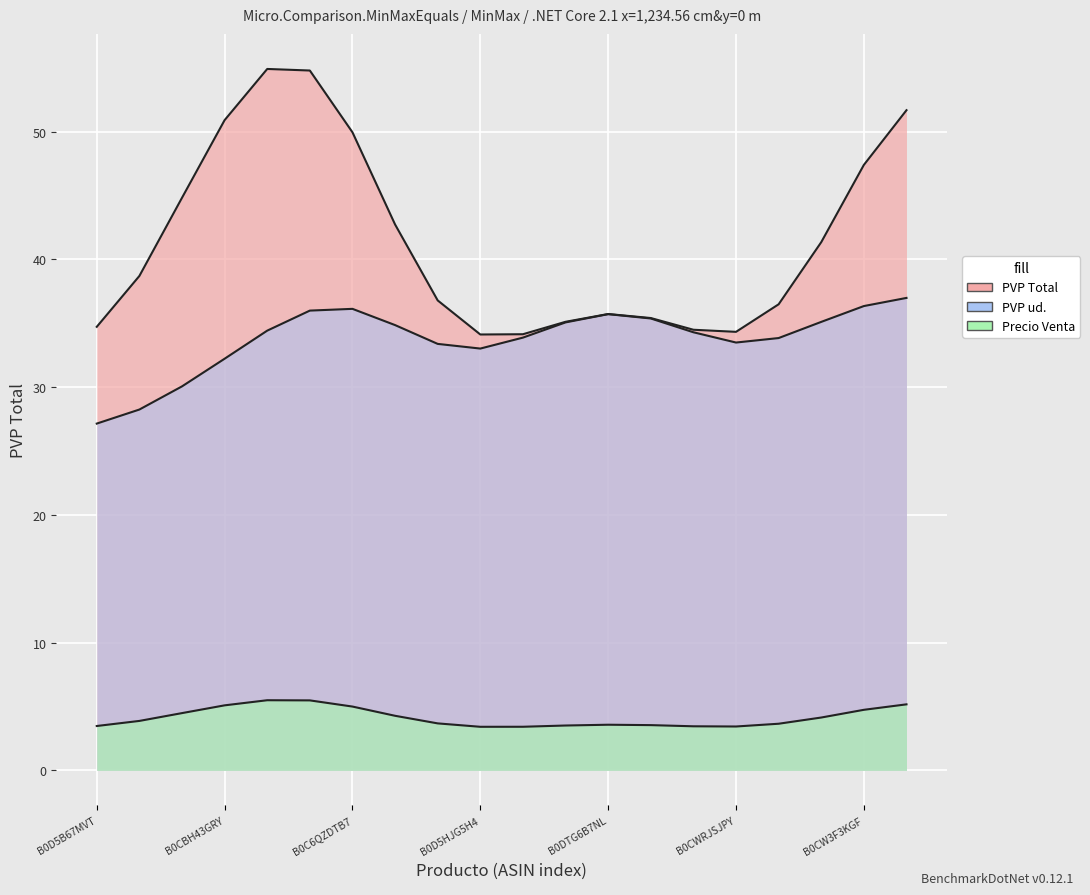

At which category is the sum across all series the highest?

B0CDBZZ4G3